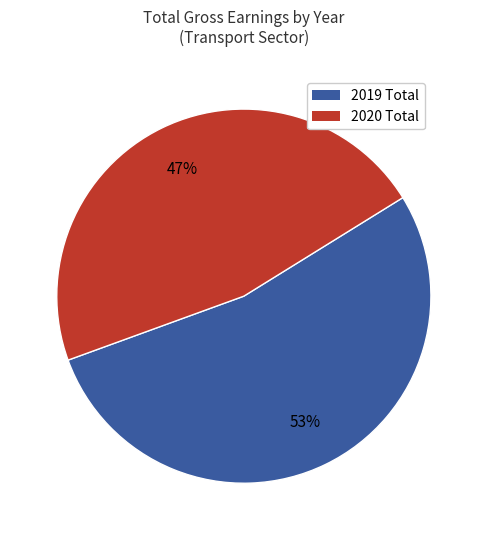

Is there a majority slice in this chart?

Yes